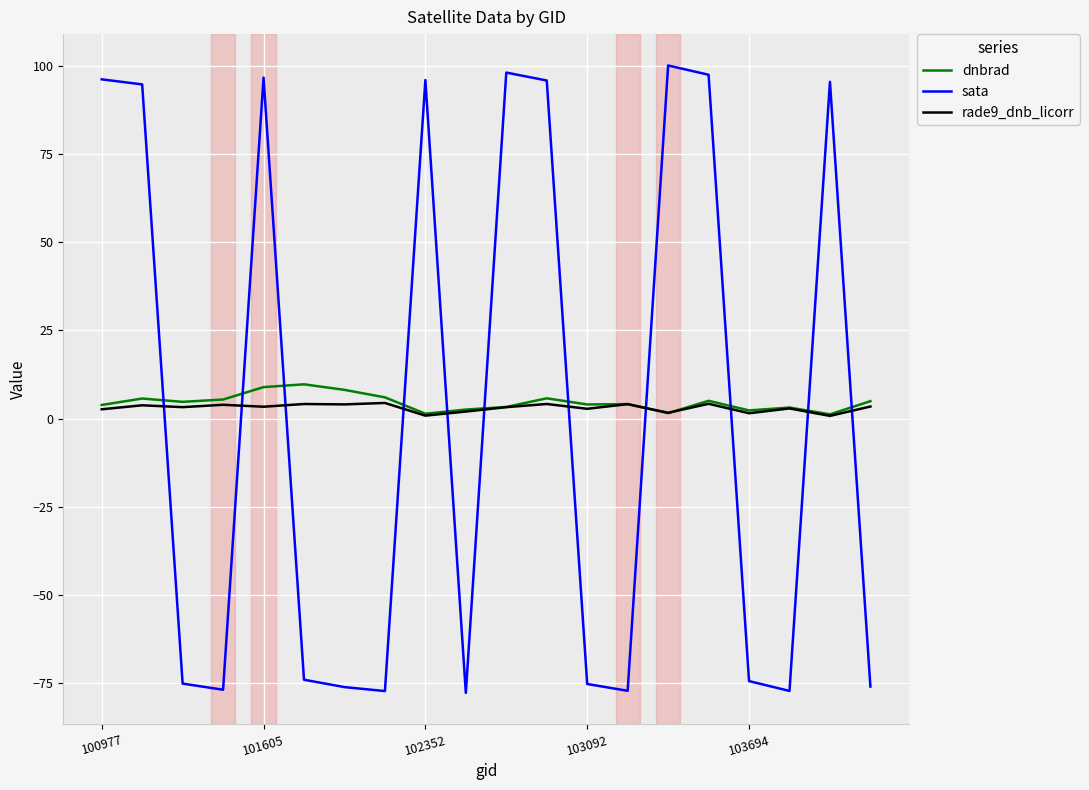

True or false: sata and dnbrad cross at least once.

True